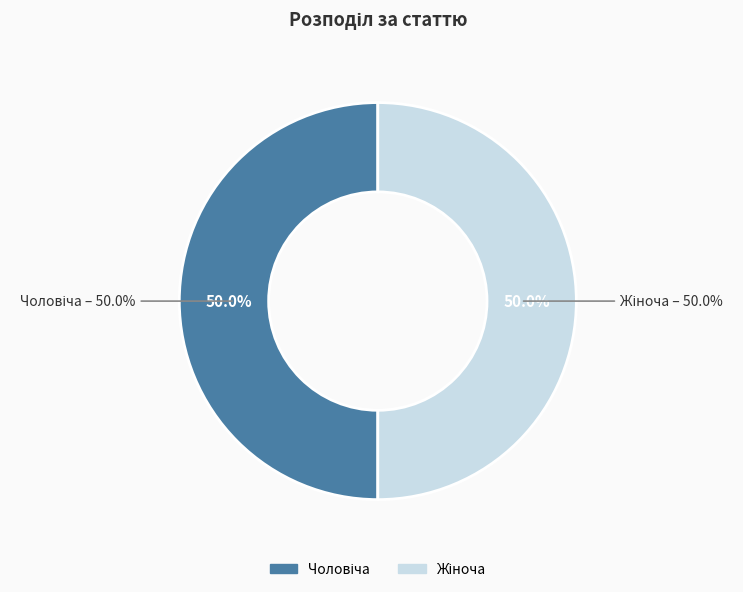

What is the majority slice?

Жіноча